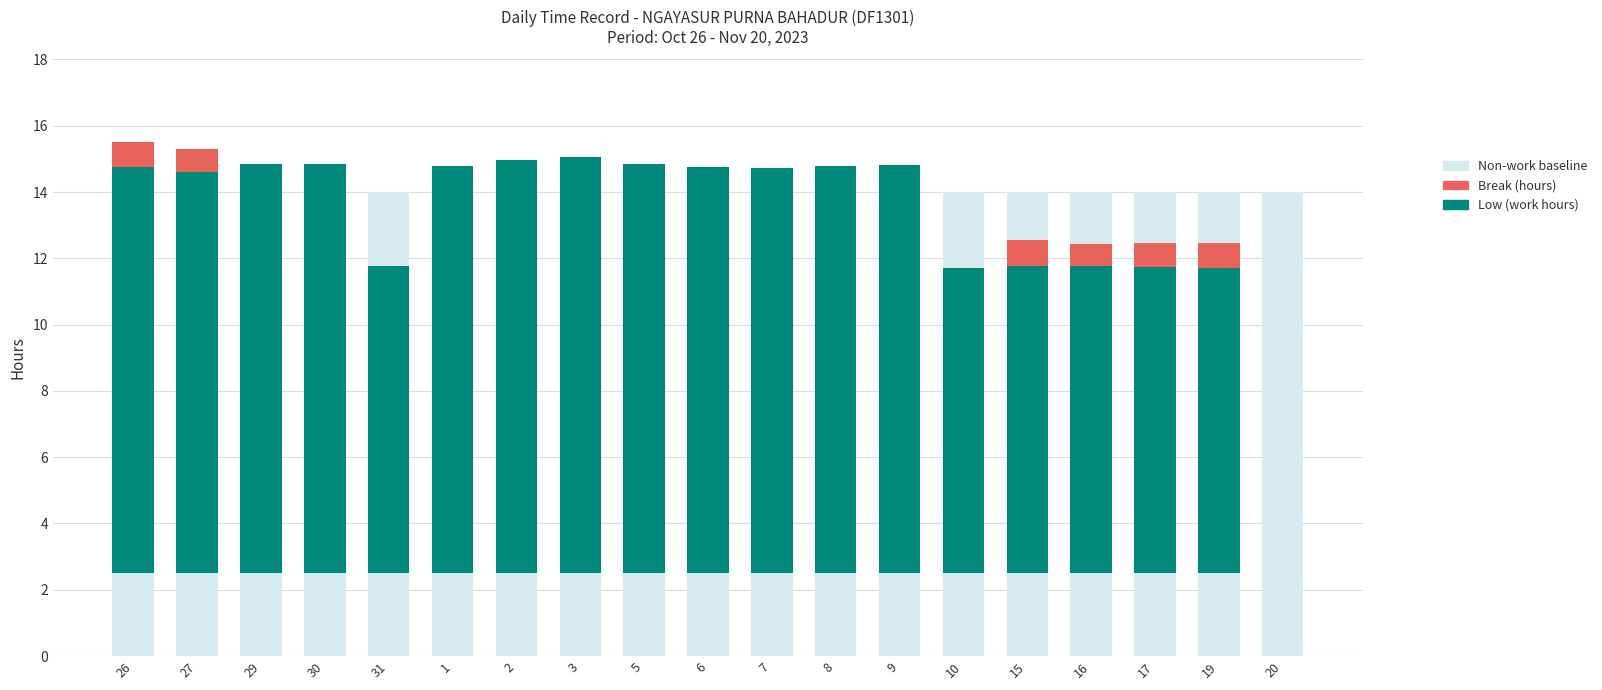

How many distinct data groups are displayed?

3